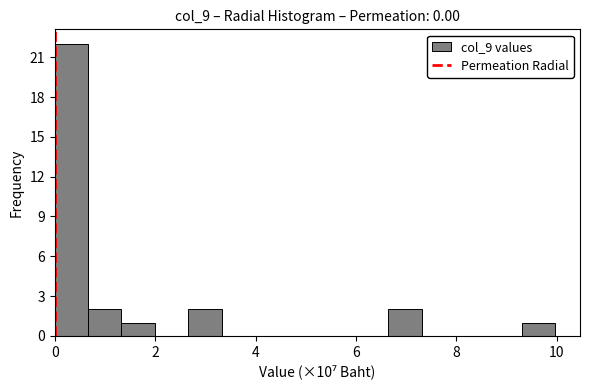

Around what value on the x-axis is the tallest bar? Give the approximate position of its centre, as read against the axis.

0.4